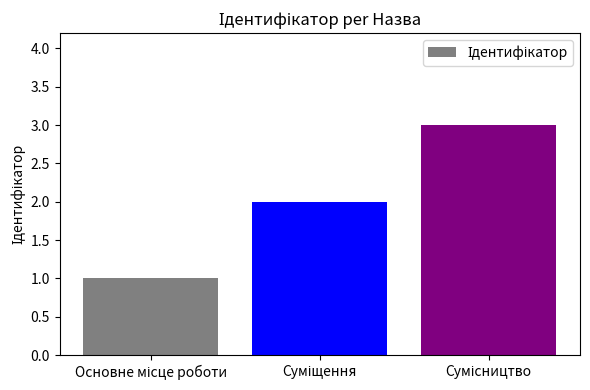

What is the sum of all values?

6